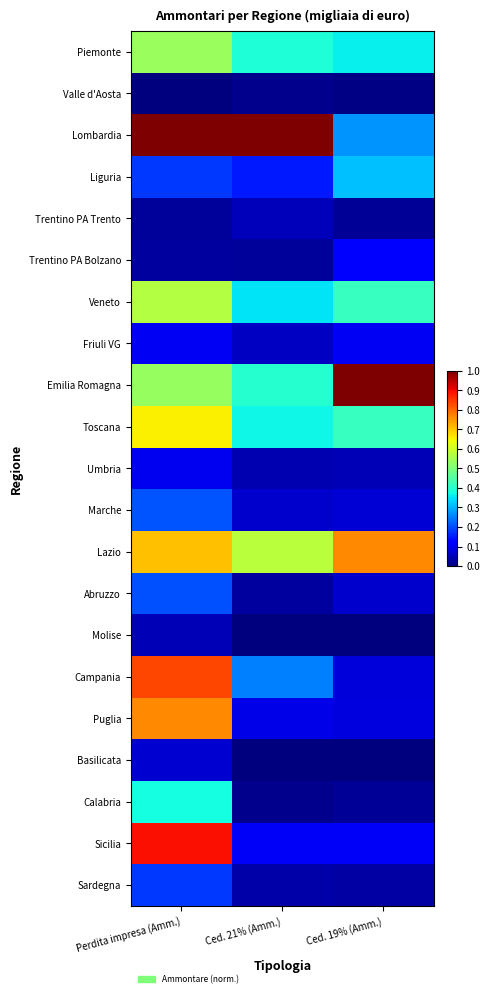

Reading right to left, what are all the values shown in this chart?

Piemonte: Ced. 19% (Amm.)=0.4	Ced. 21% (Amm.)=0.4	Perdita impresa (Amm.)=0.5
Valle d'Aosta: Ced. 19% (Amm.)=0.0	Ced. 21% (Amm.)=0.0	Perdita impresa (Amm.)=0.0
Lombardia: Ced. 19% (Amm.)=0.3	Ced. 21% (Amm.)=1.0	Perdita impresa (Amm.)=1.0
Liguria: Ced. 19% (Amm.)=0.3	Ced. 21% (Amm.)=0.2	Perdita impresa (Amm.)=0.2
Trentino PA Trento: Ced. 19% (Amm.)=0.0	Ced. 21% (Amm.)=0.1	Perdita impresa (Amm.)=0.0
Trentino PA Bolzano: Ced. 19% (Amm.)=0.1	Ced. 21% (Amm.)=0.0	Perdita impresa (Amm.)=0.0
Veneto: Ced. 19% (Amm.)=0.4	Ced. 21% (Amm.)=0.4	Perdita impresa (Amm.)=0.6
Friuli VG: Ced. 19% (Amm.)=0.1	Ced. 21% (Amm.)=0.1	Perdita impresa (Amm.)=0.1
Emilia Romagna: Ced. 19% (Amm.)=1.0	Ced. 21% (Amm.)=0.4	Perdita impresa (Amm.)=0.5
Toscana: Ced. 19% (Amm.)=0.4	Ced. 21% (Amm.)=0.4	Perdita impresa (Amm.)=0.7
Umbria: Ced. 19% (Amm.)=0.1	Ced. 21% (Amm.)=0.0	Perdita impresa (Amm.)=0.1
Marche: Ced. 19% (Amm.)=0.1	Ced. 21% (Amm.)=0.1	Perdita impresa (Amm.)=0.2
Lazio: Ced. 19% (Amm.)=0.8	Ced. 21% (Amm.)=0.6	Perdita impresa (Amm.)=0.7
Abruzzo: Ced. 19% (Amm.)=0.1	Ced. 21% (Amm.)=0.0	Perdita impresa (Amm.)=0.2
Molise: Ced. 19% (Amm.)=0.0	Ced. 21% (Amm.)=0.0	Perdita impresa (Amm.)=0.1
Campania: Ced. 19% (Amm.)=0.1	Ced. 21% (Amm.)=0.3	Perdita impresa (Amm.)=0.8
Puglia: Ced. 19% (Amm.)=0.1	Ced. 21% (Amm.)=0.1	Perdita impresa (Amm.)=0.8
Basilicata: Ced. 19% (Amm.)=0.0	Ced. 21% (Amm.)=0.0	Perdita impresa (Amm.)=0.1
Calabria: Ced. 19% (Amm.)=0.0	Ced. 21% (Amm.)=0.0	Perdita impresa (Amm.)=0.4
Sicilia: Ced. 19% (Amm.)=0.1	Ced. 21% (Amm.)=0.1	Perdita impresa (Amm.)=0.9
Sardegna: Ced. 19% (Amm.)=0.0	Ced. 21% (Amm.)=0.0	Perdita impresa (Amm.)=0.2